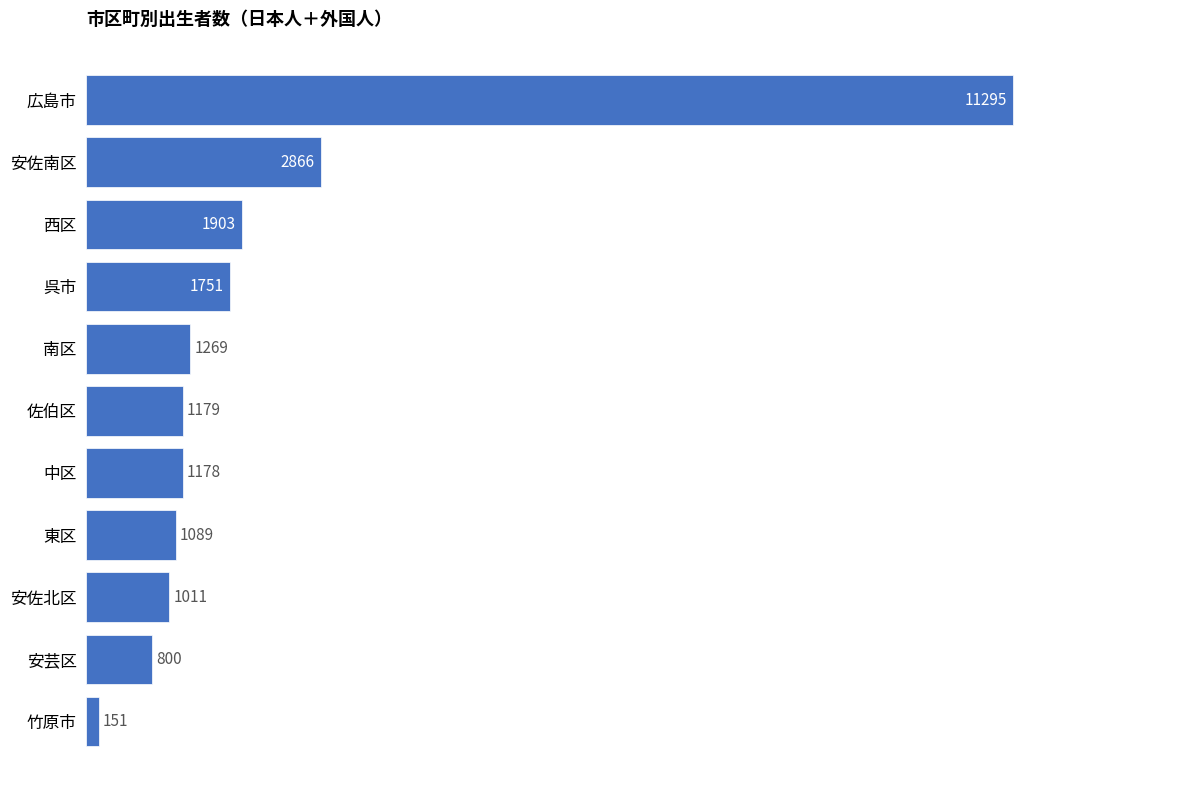

List the labels in order of value, smallest first.

竹原市, 安芸区, 安佐北区, 東区, 中区, 佐伯区, 南区, 呉市, 西区, 安佐南区, 広島市